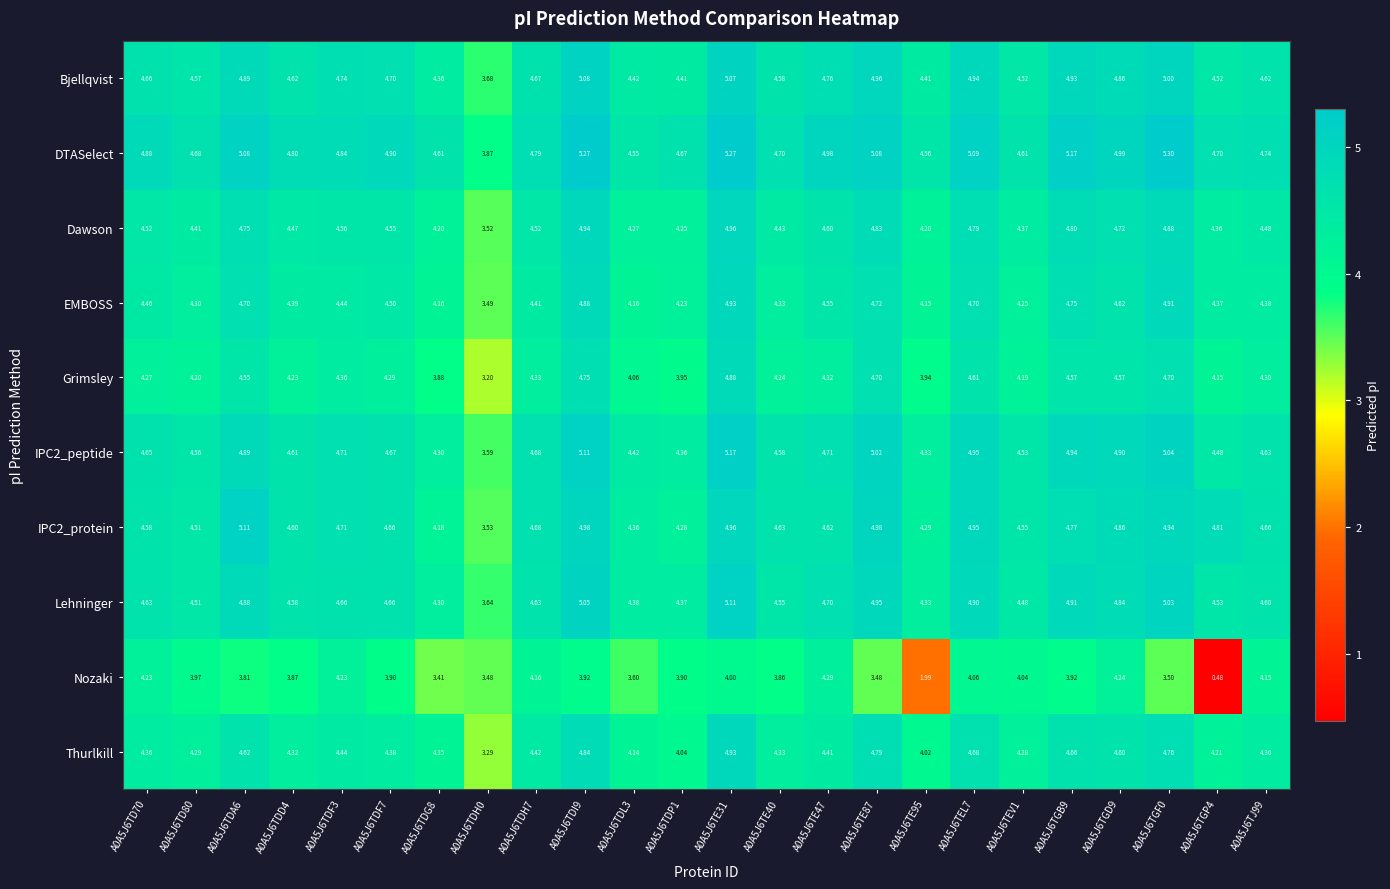

Which series changed the most between A0A5J6TDL3 and A0A5J6TDP1?

Nozaki